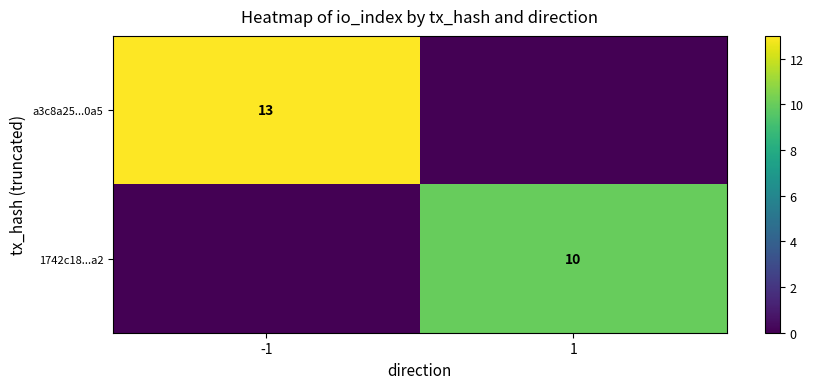

At which label does 1742c18...a2 reach its peak?

1